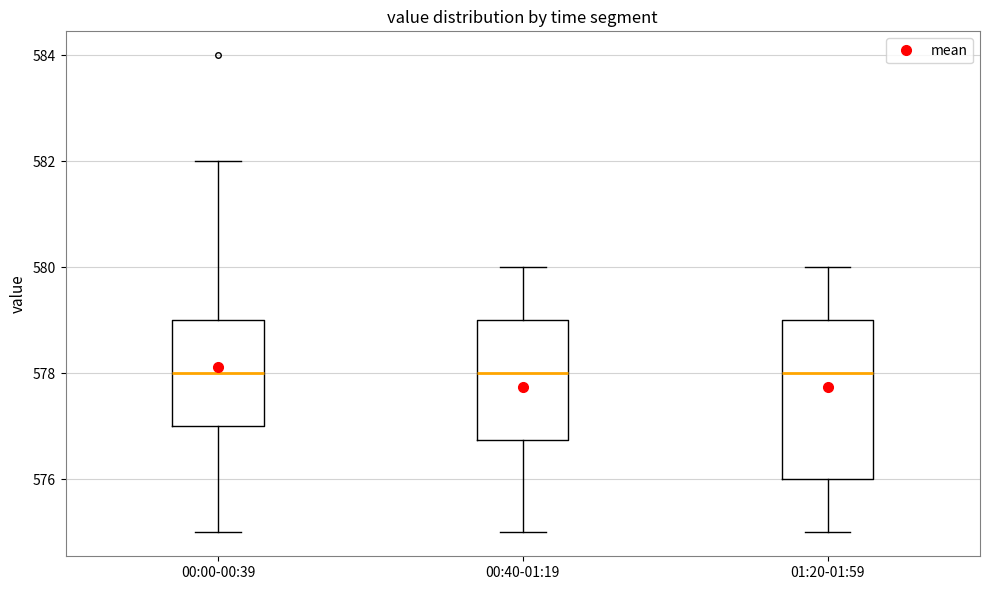

Where does the upper whisker of the box for 01:20-01:59 end on the y-axis? The values are not printed on the chart, so give them approximately, as read against the axis.

580.0